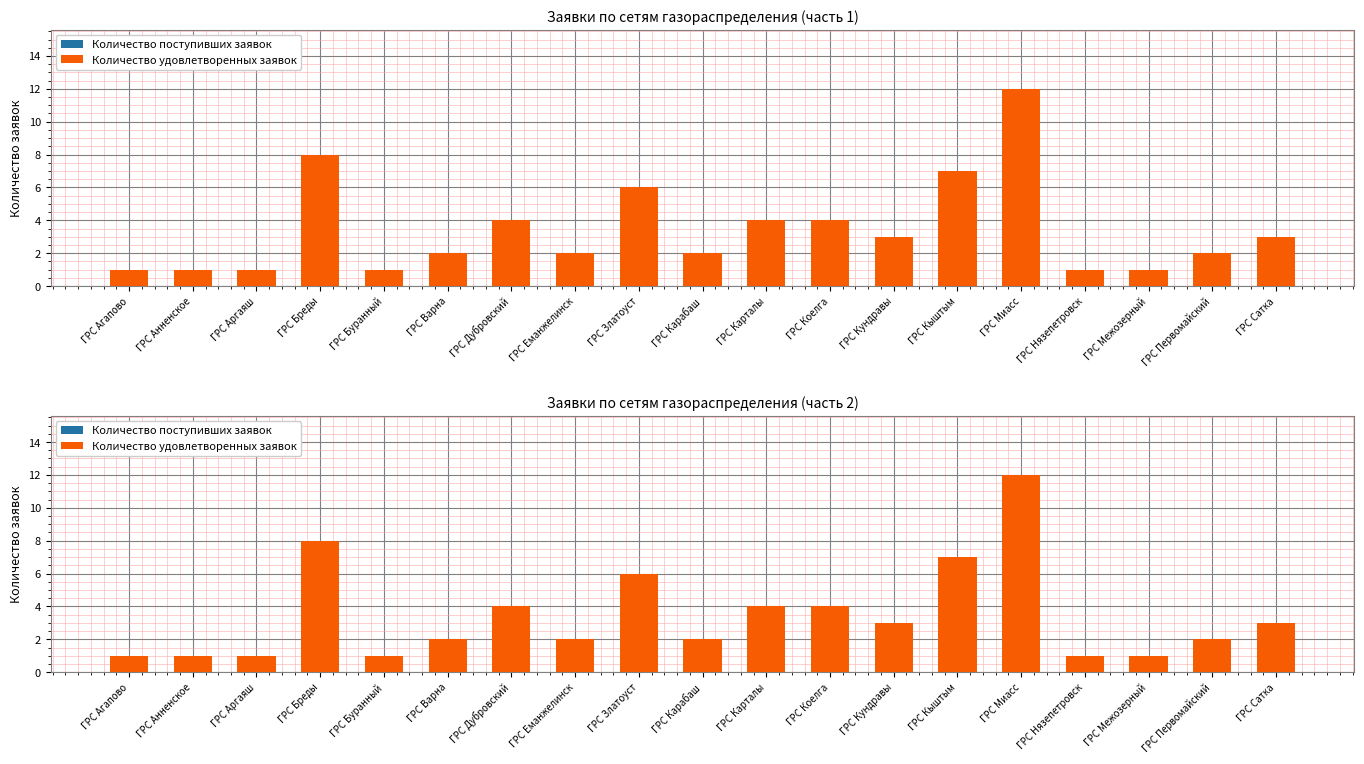

Reading left to right, transcribe all the data shown in this chart.

Количество поступивших заявок: 1	1	1	8	1	2	4	2	6	2	4	4	3	7	12	1	1	2	3
Количество удовлетворенных заявок: 1	1	1	8	1	2	4	2	6	2	4	4	3	7	12	1	1	2	3